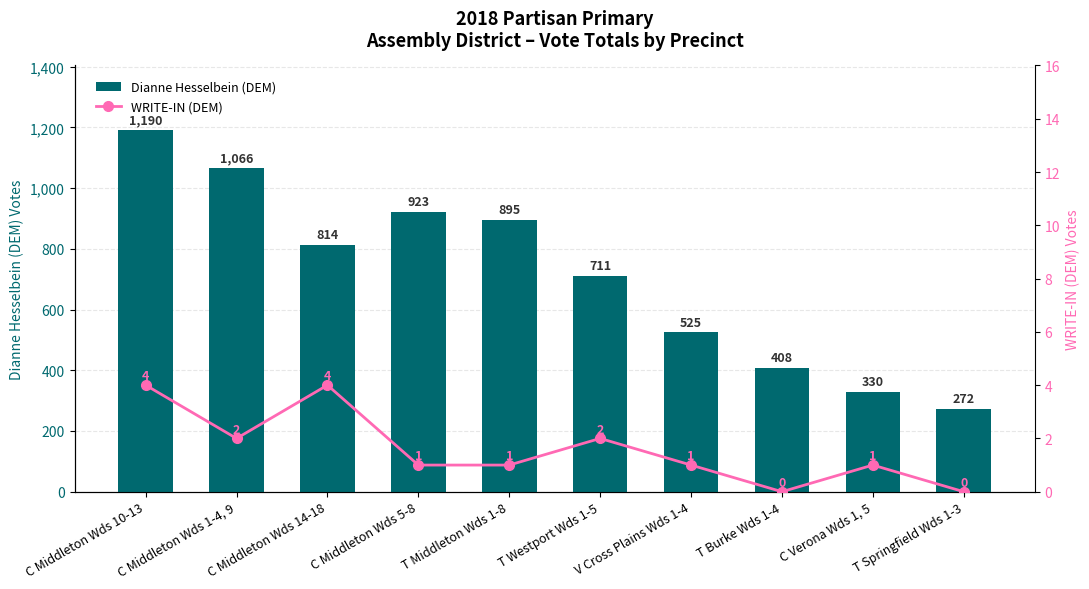

What position from the right is C Middleton Wds 1-4, 9?

9